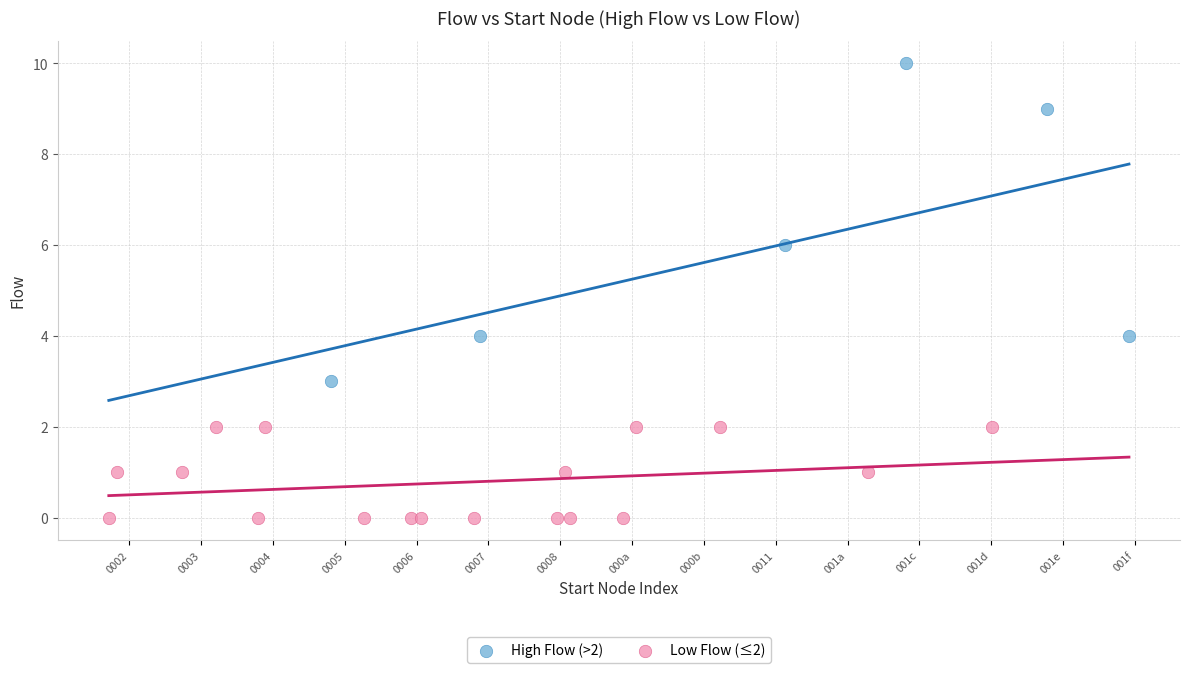

Which series has the largest Y range (max minus min)?

High Flow (>2)